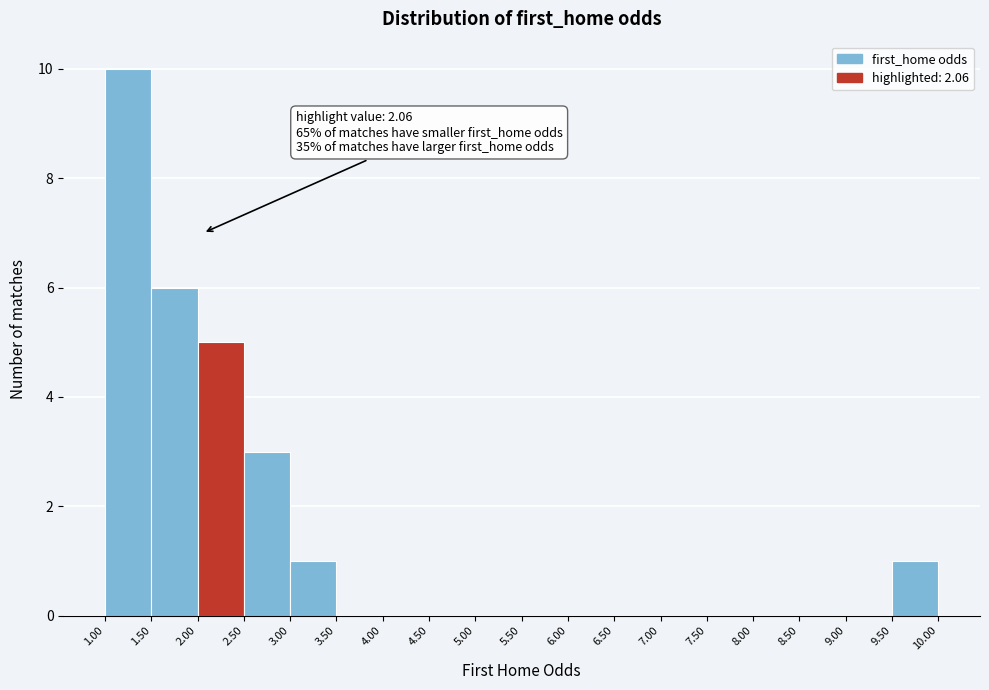

Which range on the x-axis has the tallest bar?

1.00 to 1.50